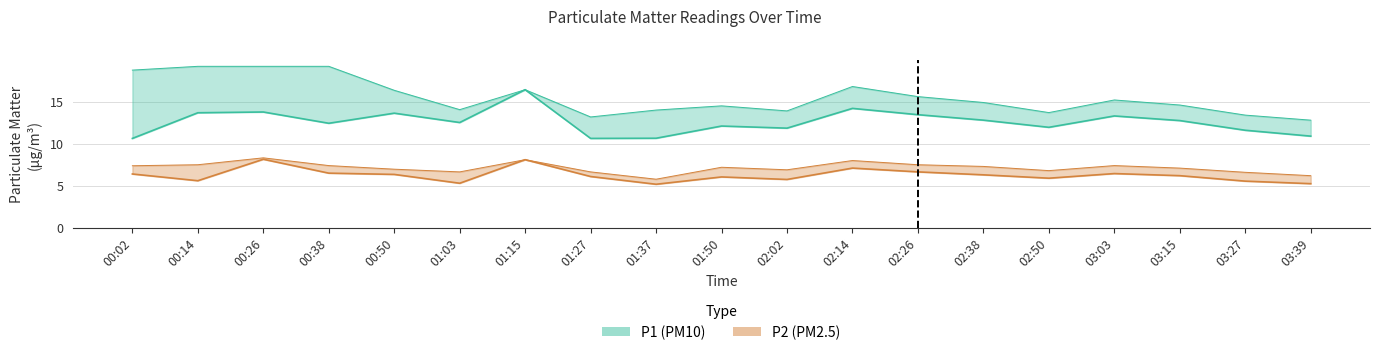

What is the label of the 8th point from the right?

02:14